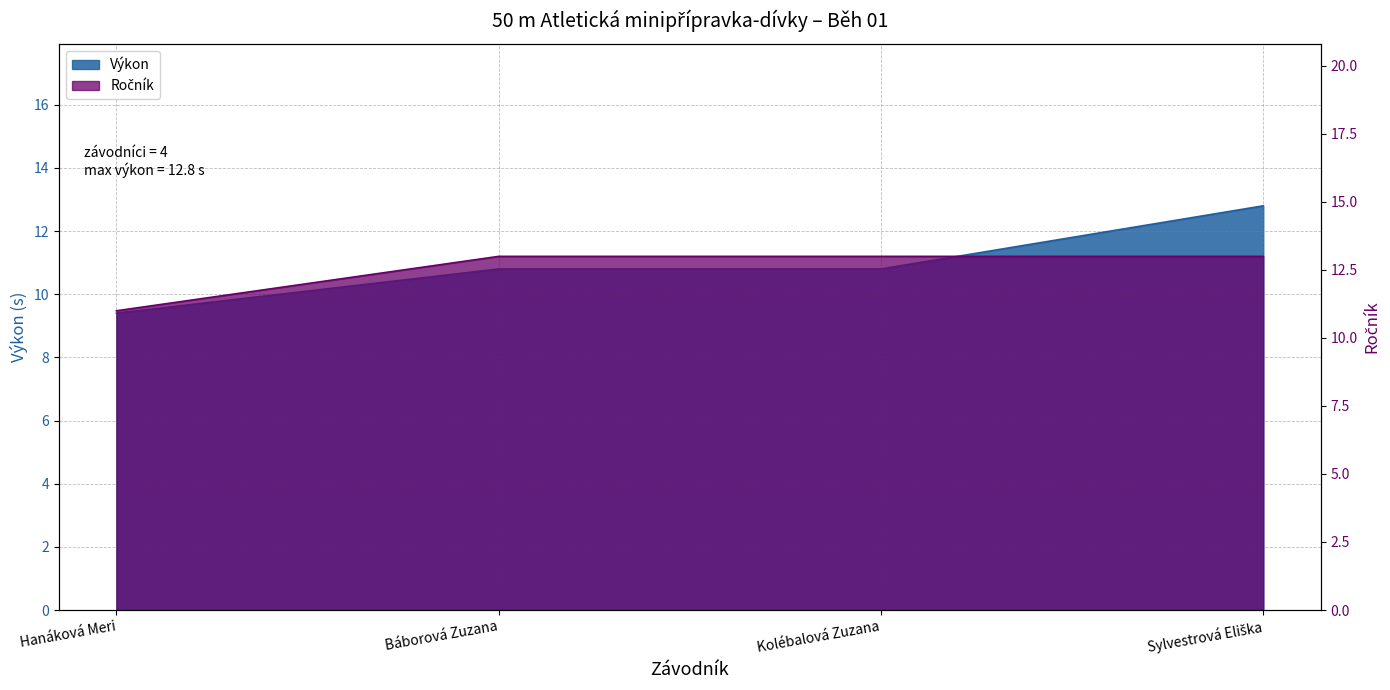

True or false: Ročník and Výkon intersect in this chart.

False